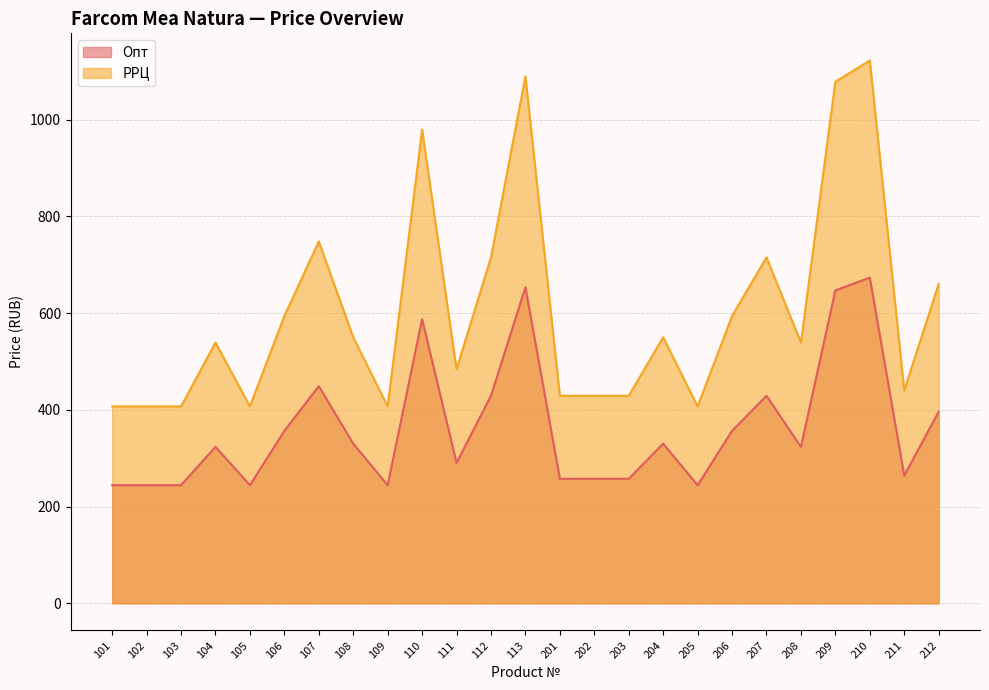

True or false: Опт and РРЦ intersect in this chart.

False